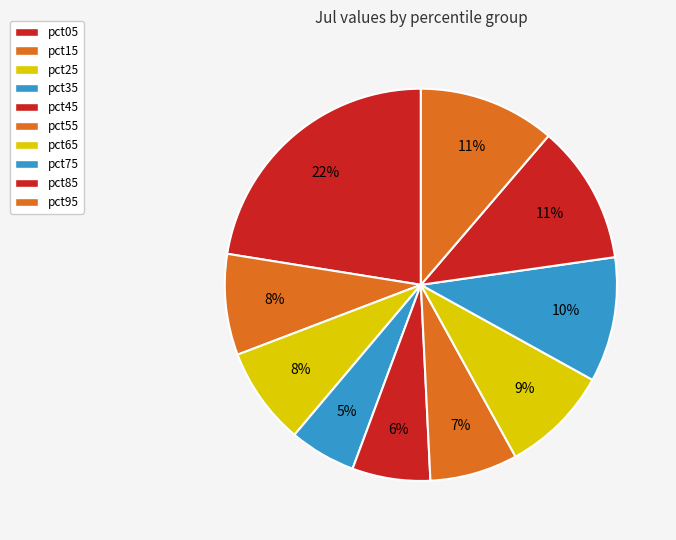

Count the number of slices in the pie.

10